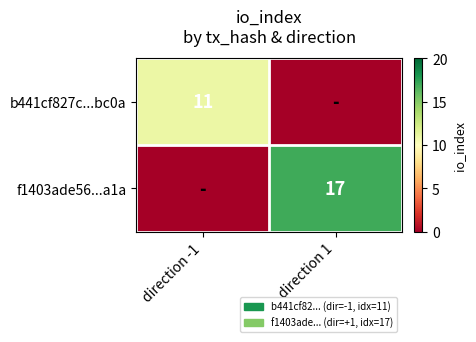

Is it true that b441cf827c...bc0a equals 20 at direction -1?

False